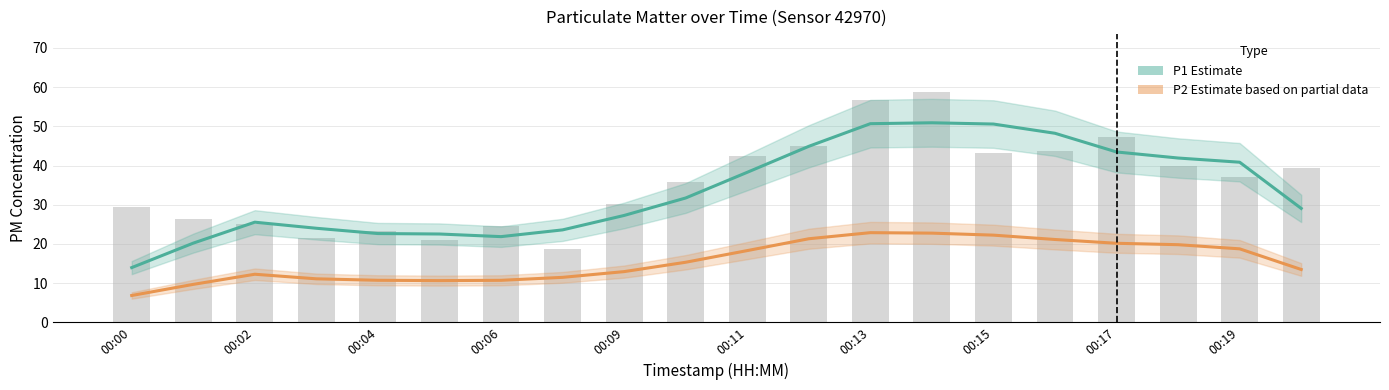

What is the greatest value displayed?

50.9